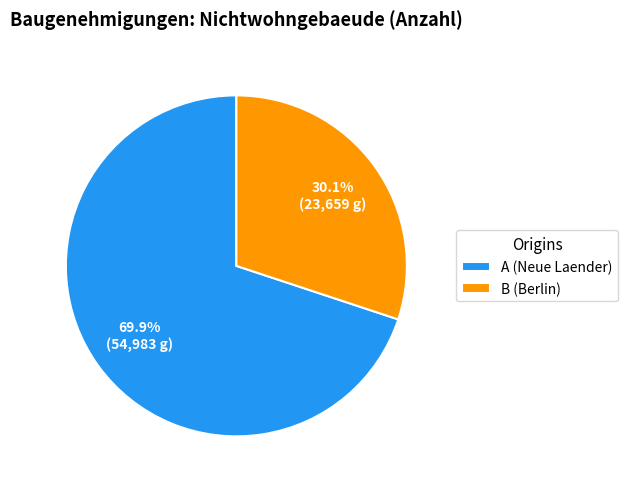

Which category accounts for the majority?

A (Neue Laender)